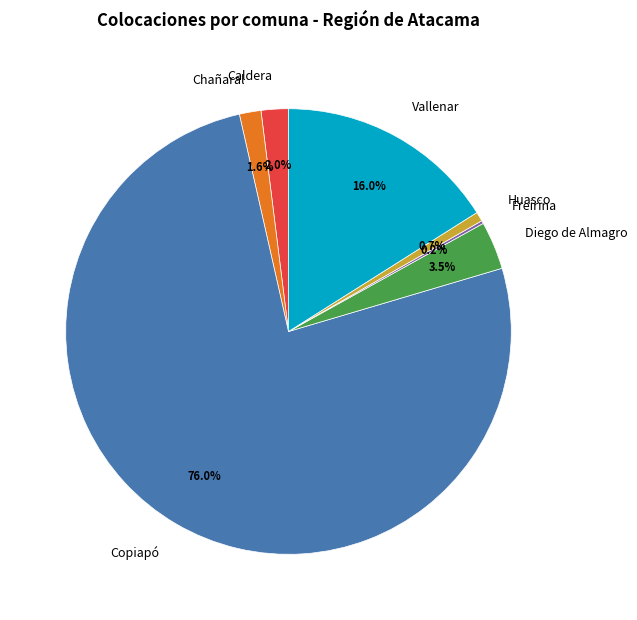

To the nearest percent, what percentage of the pie is Chañaral?

2%